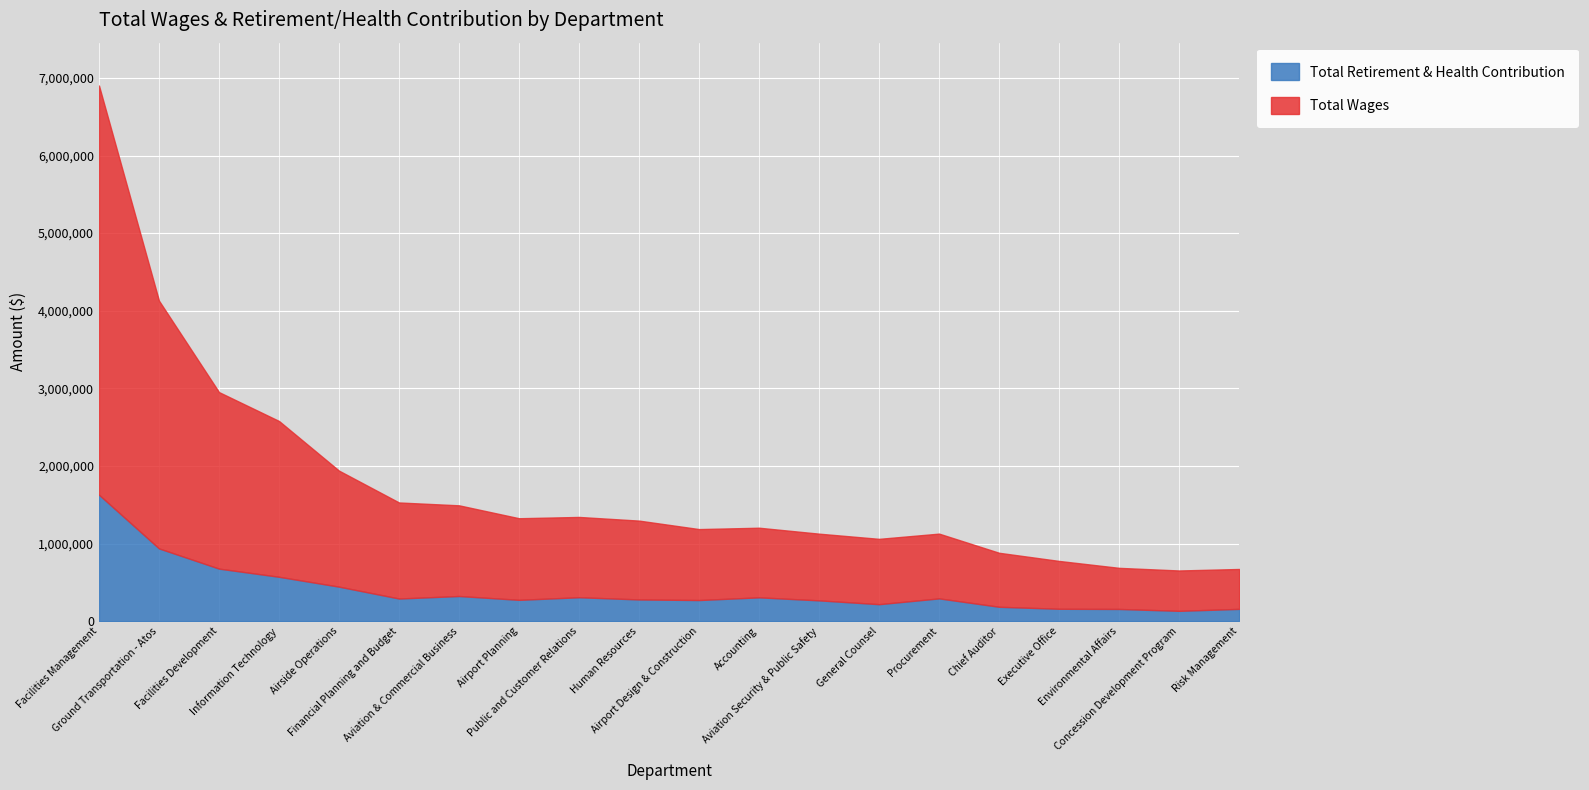

True or false: Total Retirement & Health Contribution and Total Wages intersect in this chart.

False